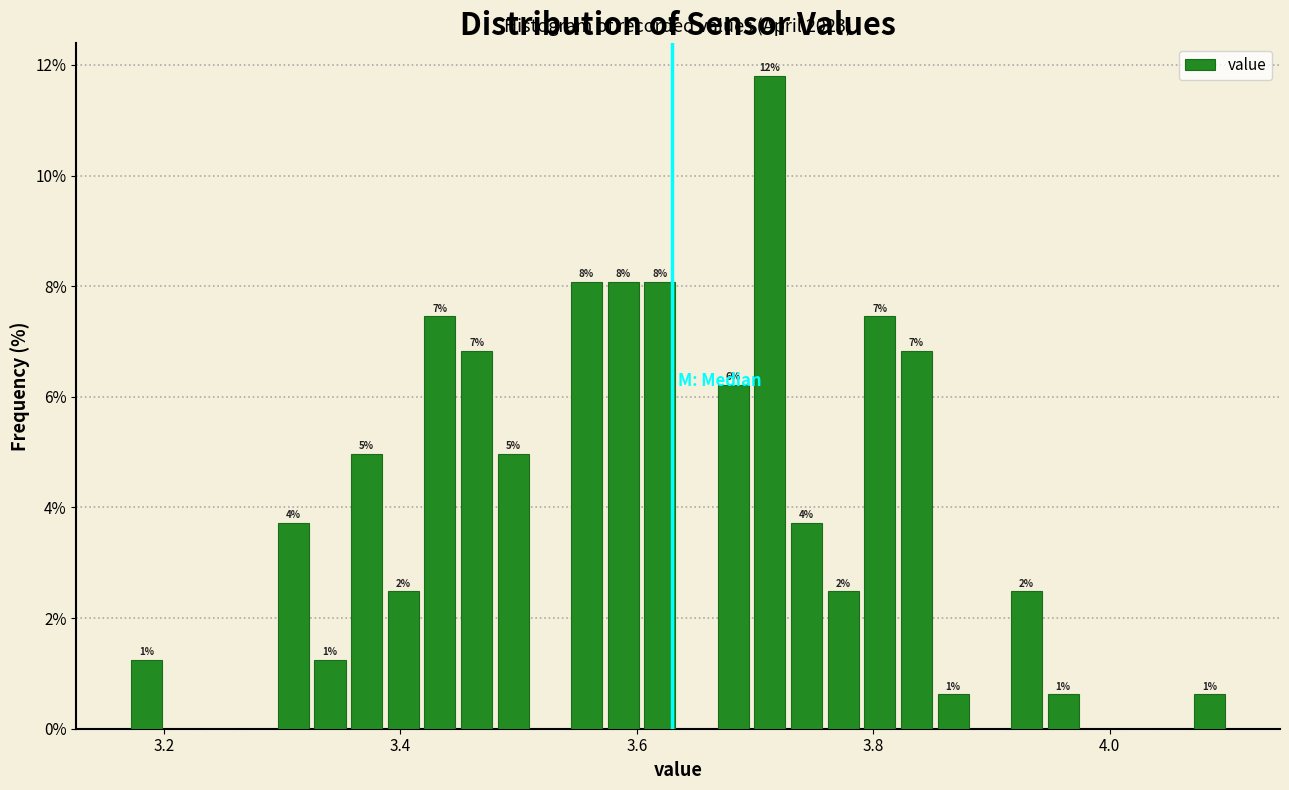

Around what value on the x-axis is the tallest bar? Give the approximate position of its centre, as read against the axis.

3.72